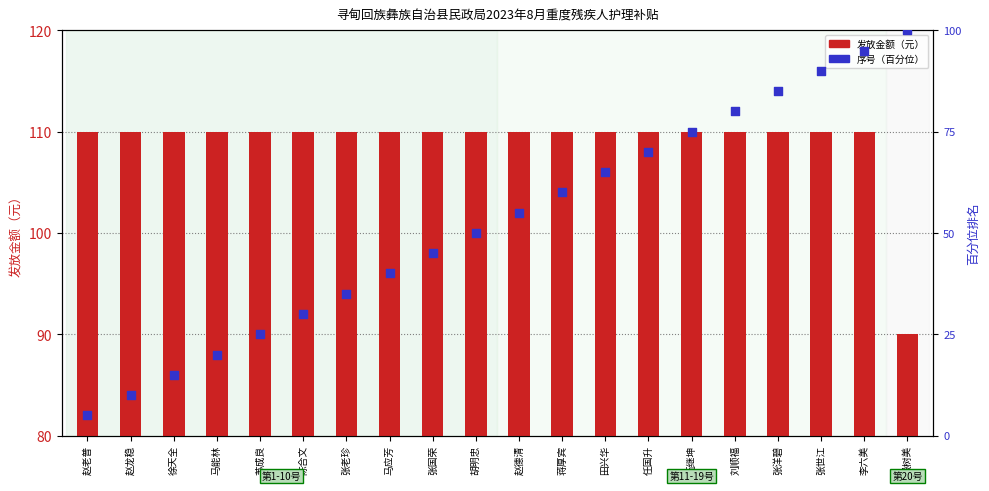

At how many categories does at least one series exceed 100?

19